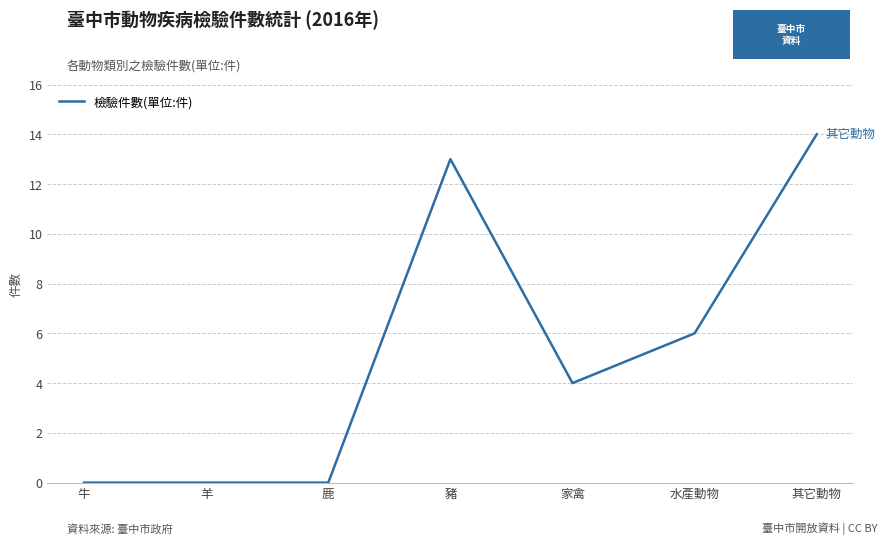

Count the number of categories in the chart.

7